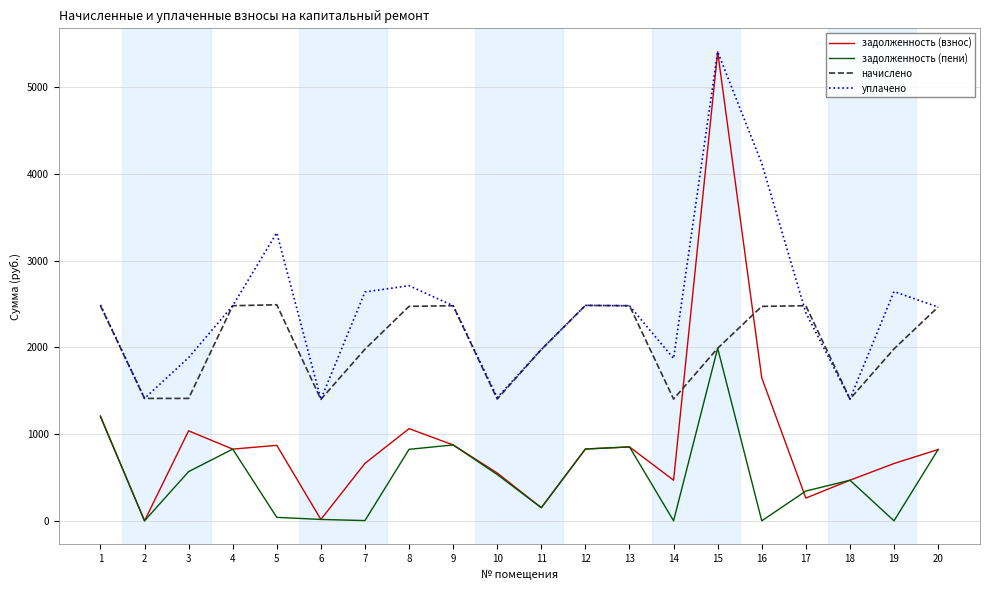

What is the maximum value shown in the chart?

5411.0